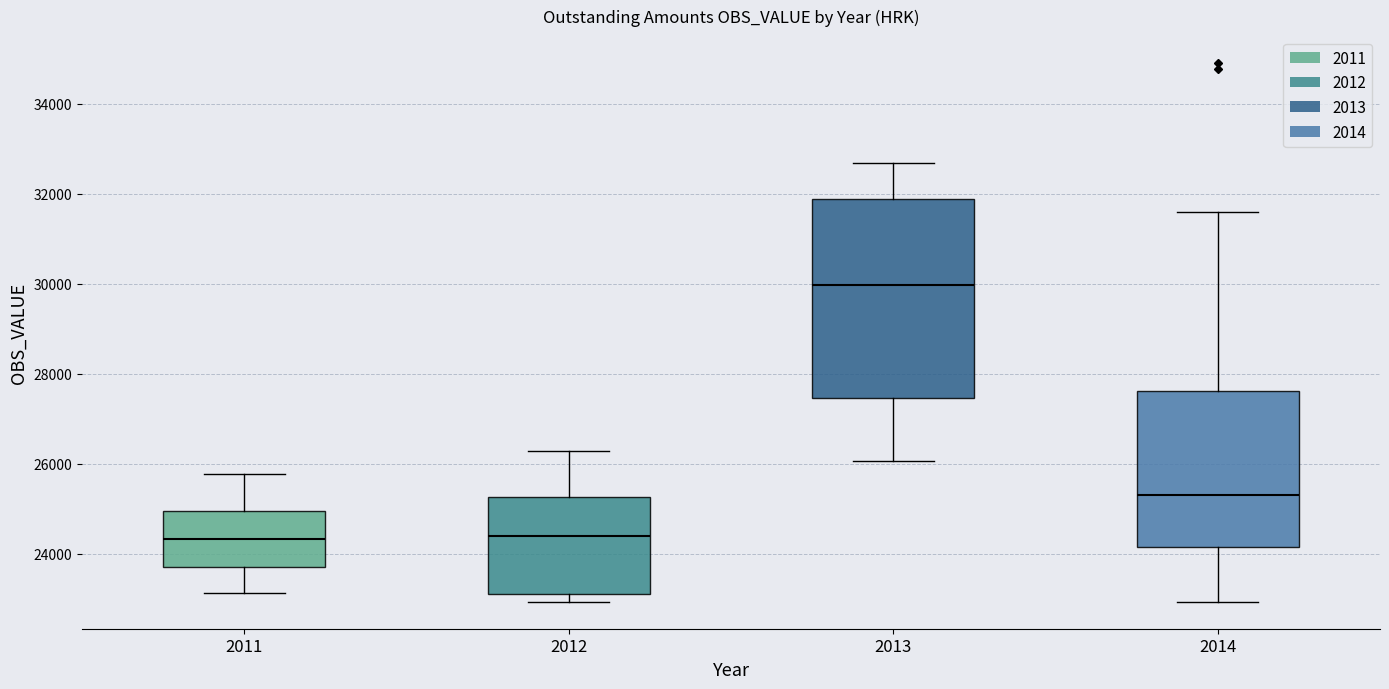

Which box is the tallest, from its lower edge to its upper edge?

2013